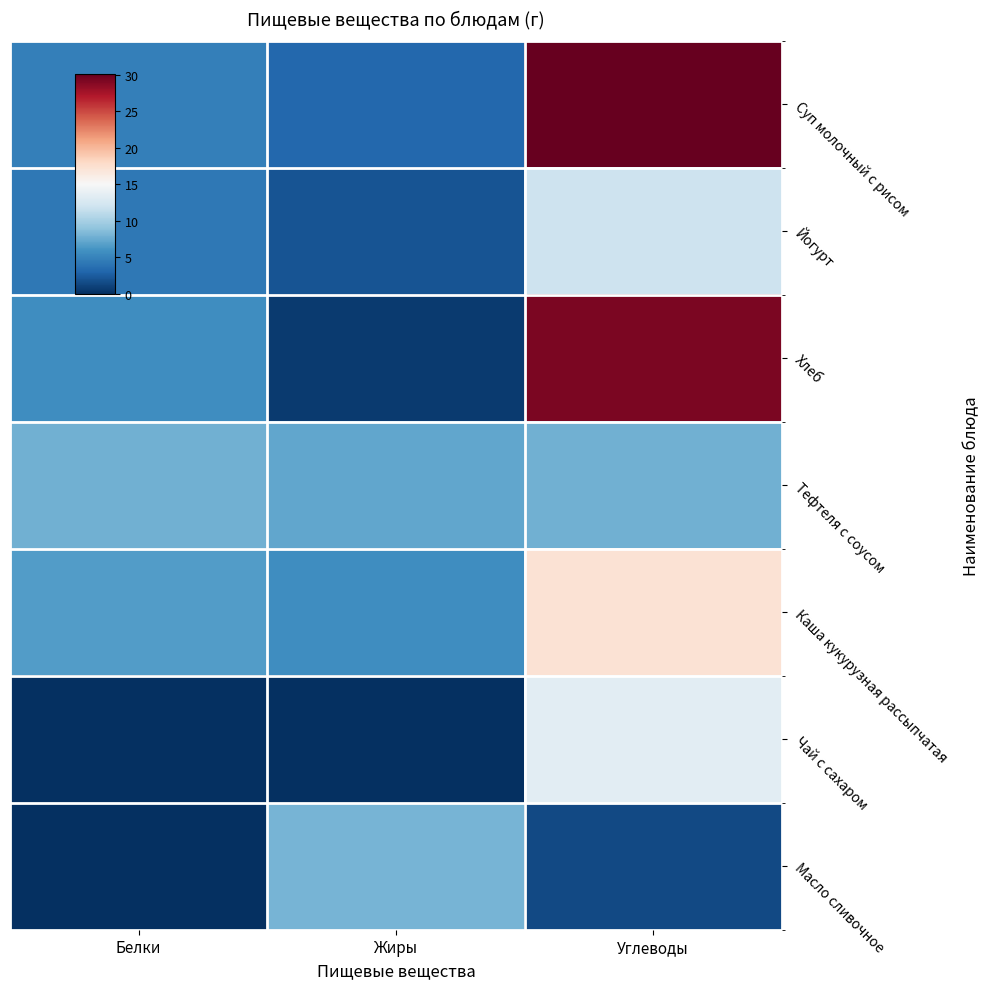

Which series has the largest total across all categories?

Суп молочный с рисом